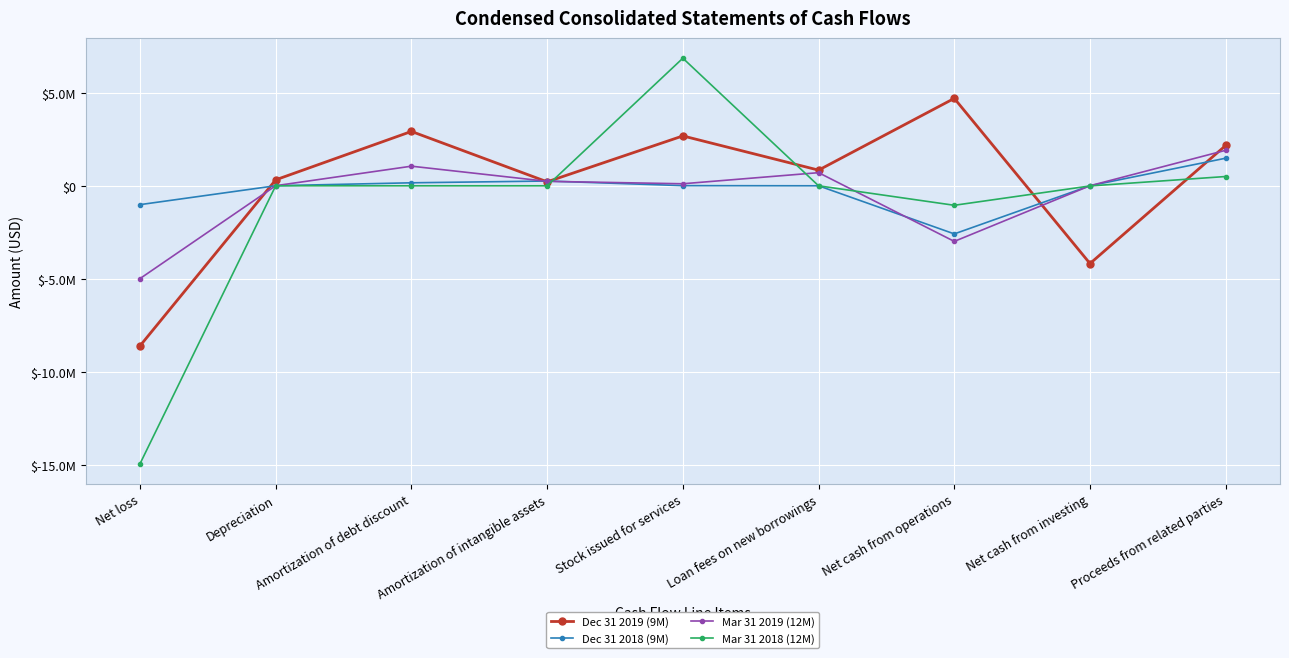

What is the label of the 3rd point from the left?

Amortization of debt discount